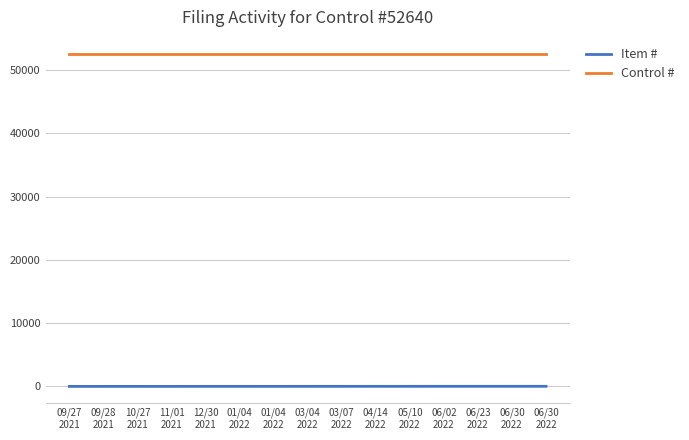

How many values in the Item # series are below 8?

7